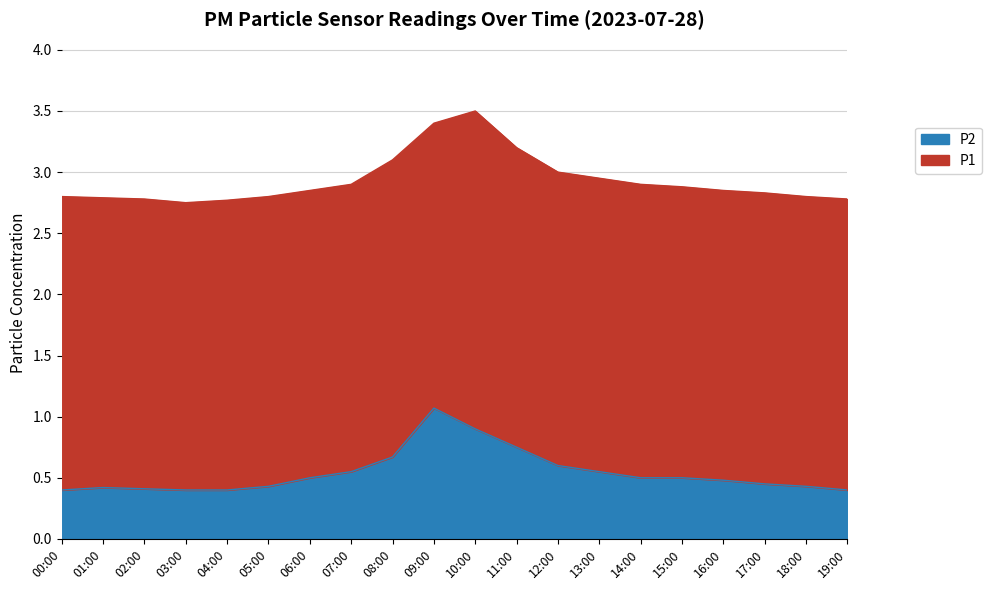

Does the chart have visible grid lines?

Yes